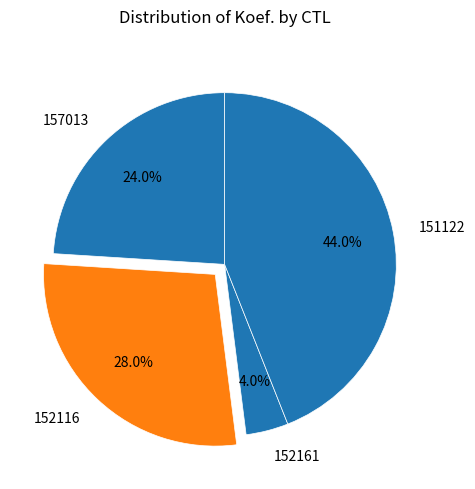

What is the largest slice in the pie chart?

151122